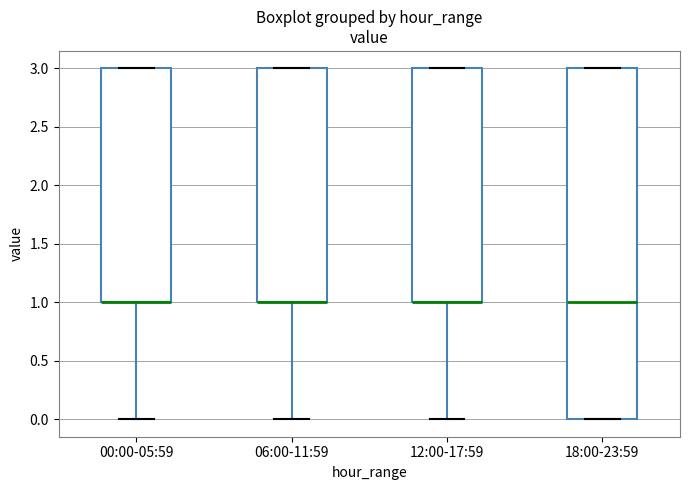

Comparing the boxes themselves (not the whiskers), which one is the tallest?

18:00-23:59